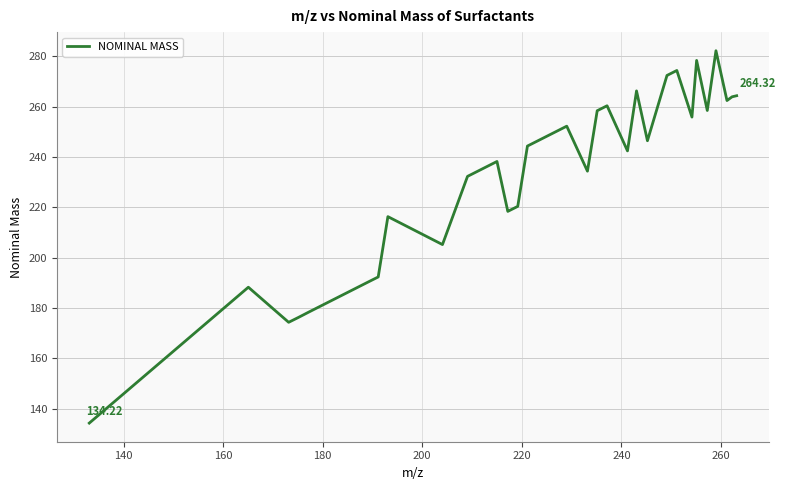

What is the average value?

234.7